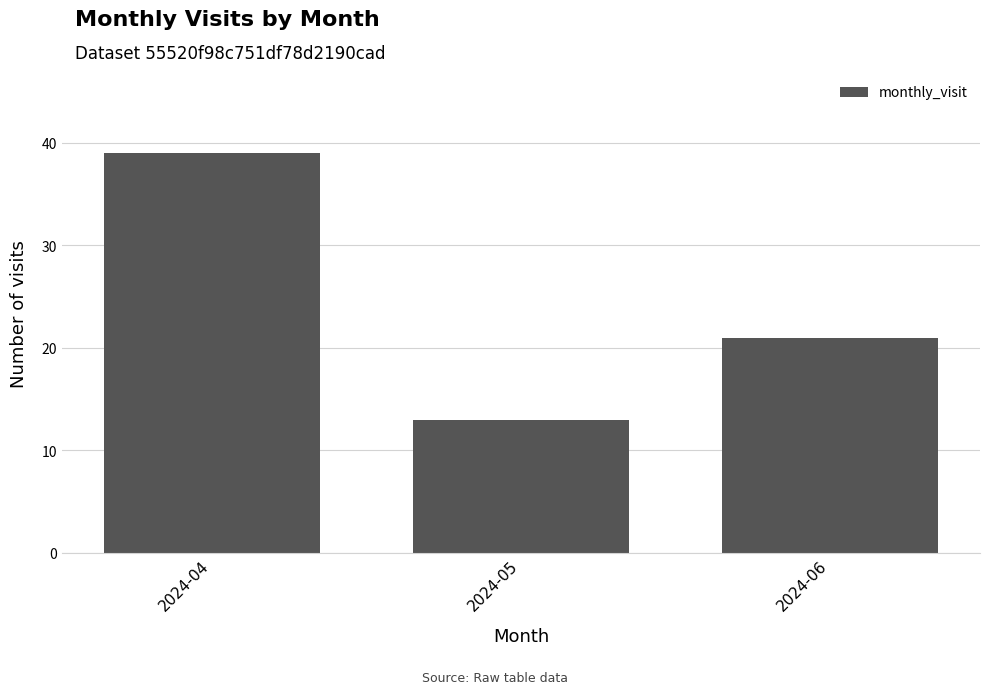

The chart shows a value of 13 at 2024-05. True or false?

True